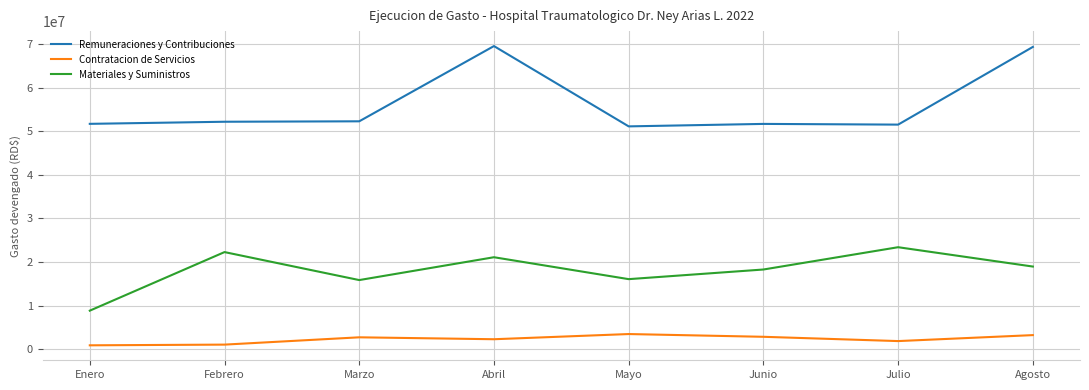

Which series has the widest spread of values?

Remuneraciones y Contribuciones